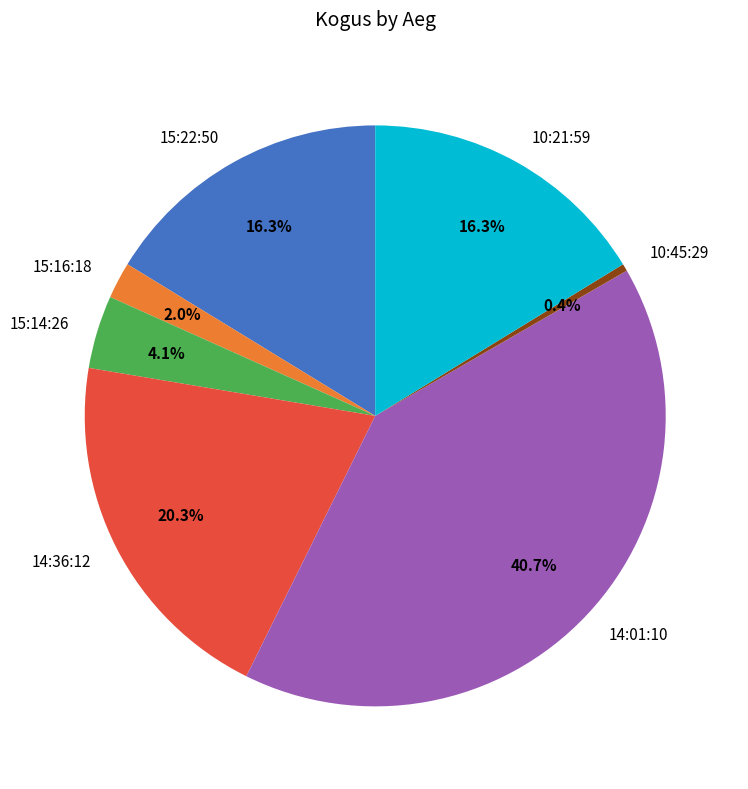

What is the largest slice in the pie chart?

14:01:10